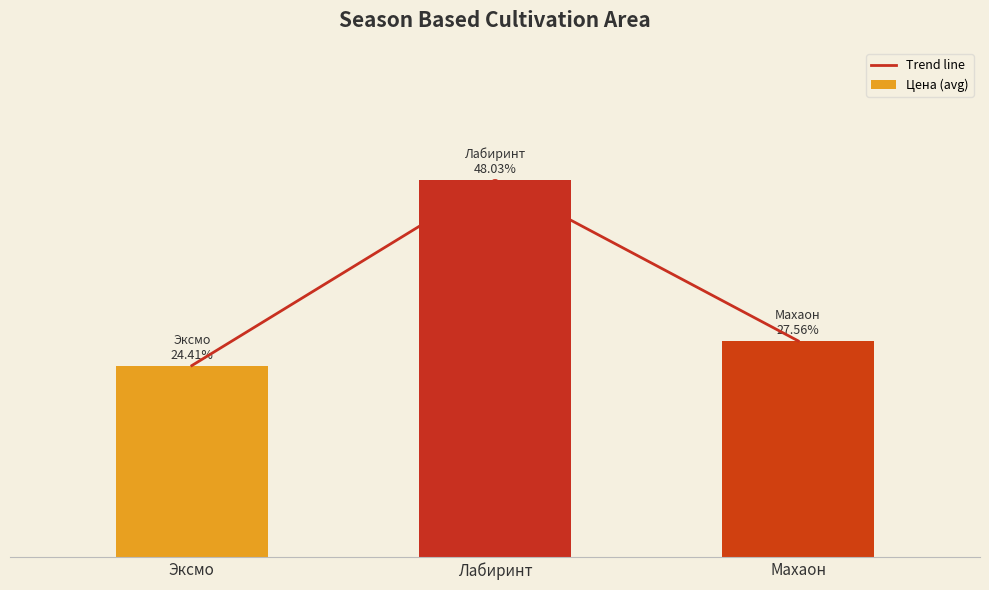

Between Эксмо and Махаон, which is larger?

Махаон